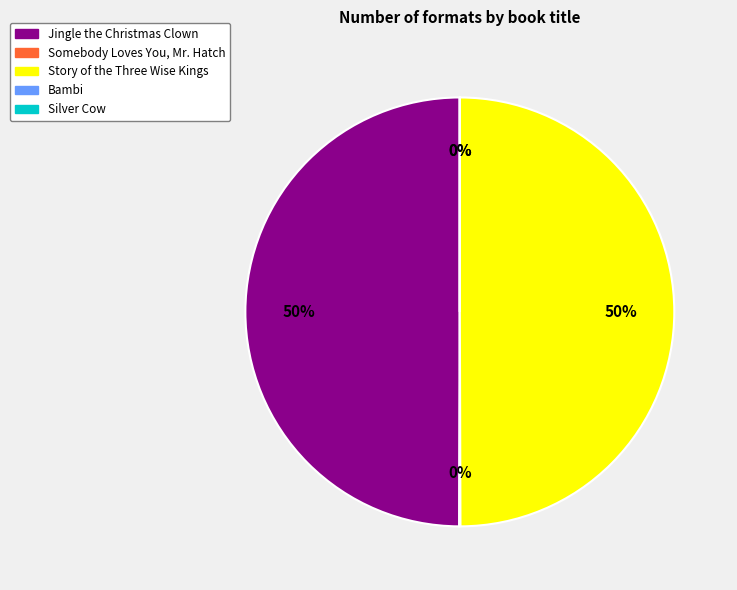

The Jingle the Christmas Clown slice represents 58% of the pie. True or false?

False